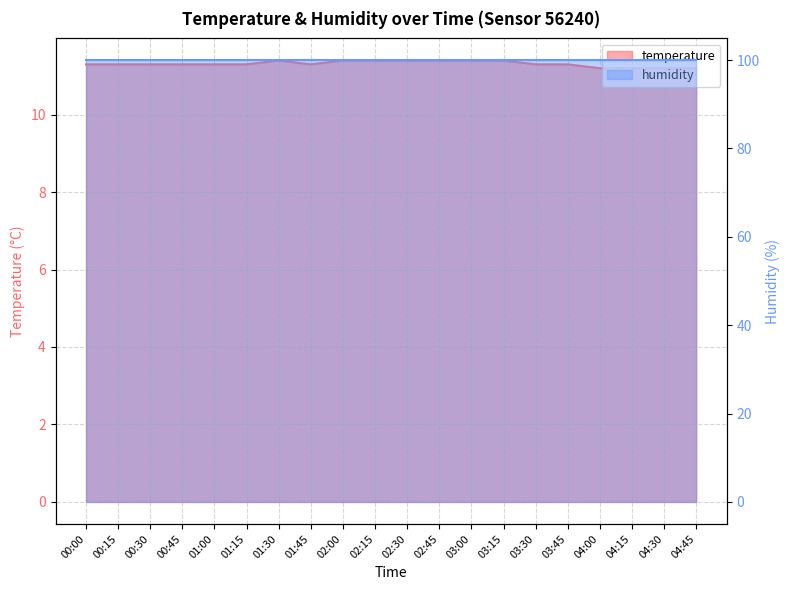

At which label is the value closest to 11?

04:00